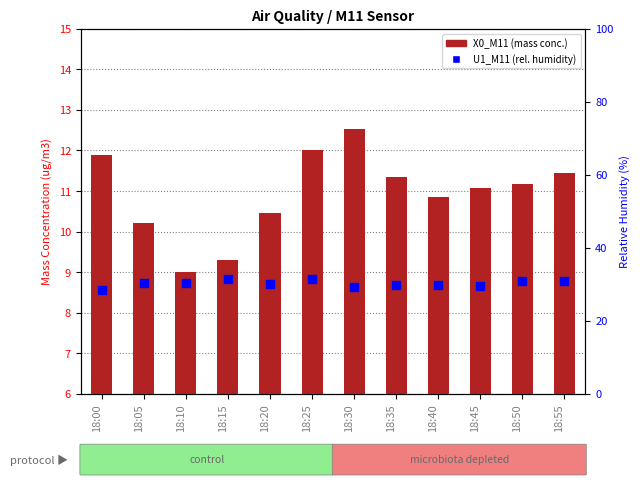

Which series reaches the minimum Y coordinate?

X0_M11